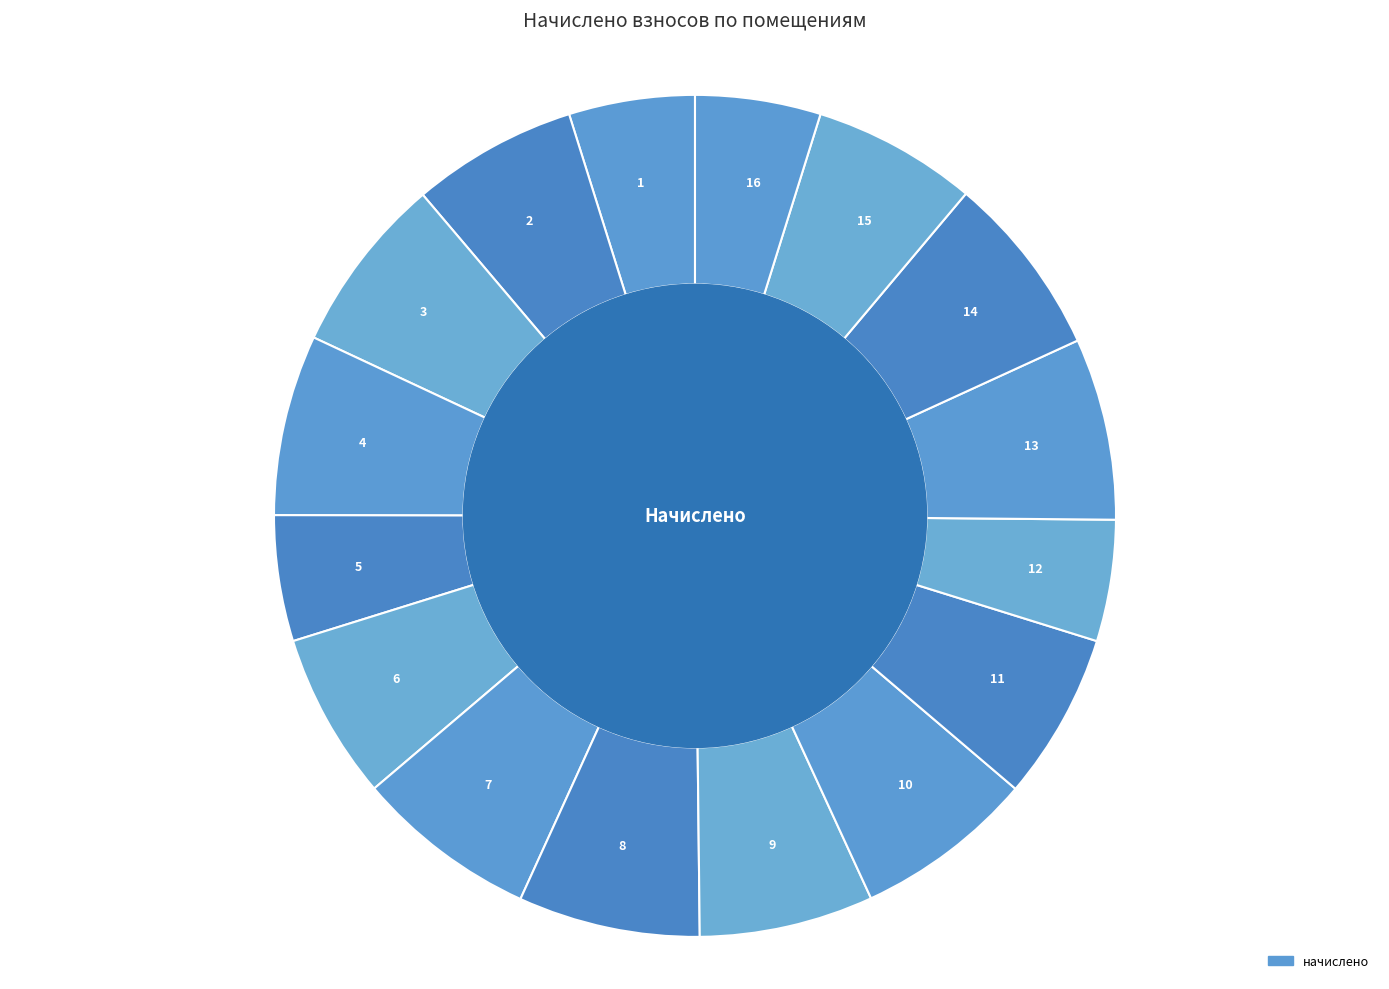

How many slices are in this pie chart?

16